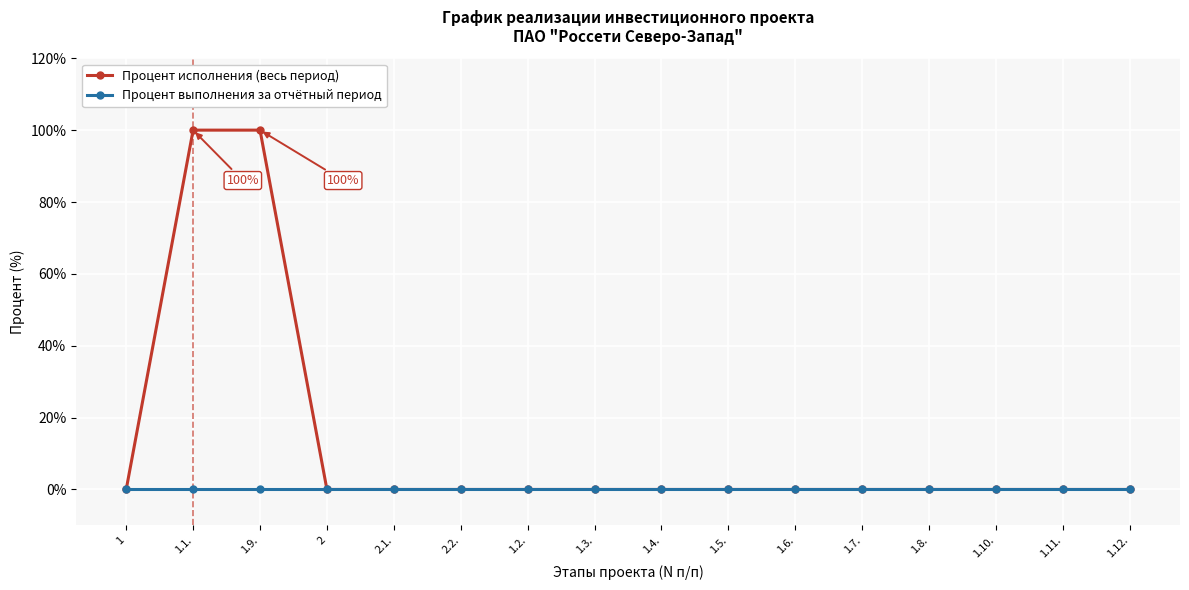

What is the label of the 14th point from the left?

1.10.